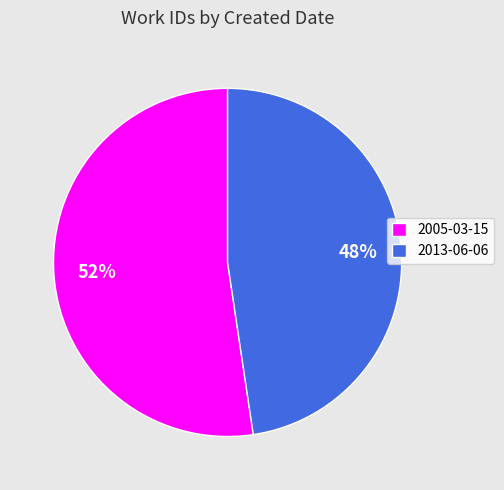

To the nearest percent, what is the average slice percentage?

50%